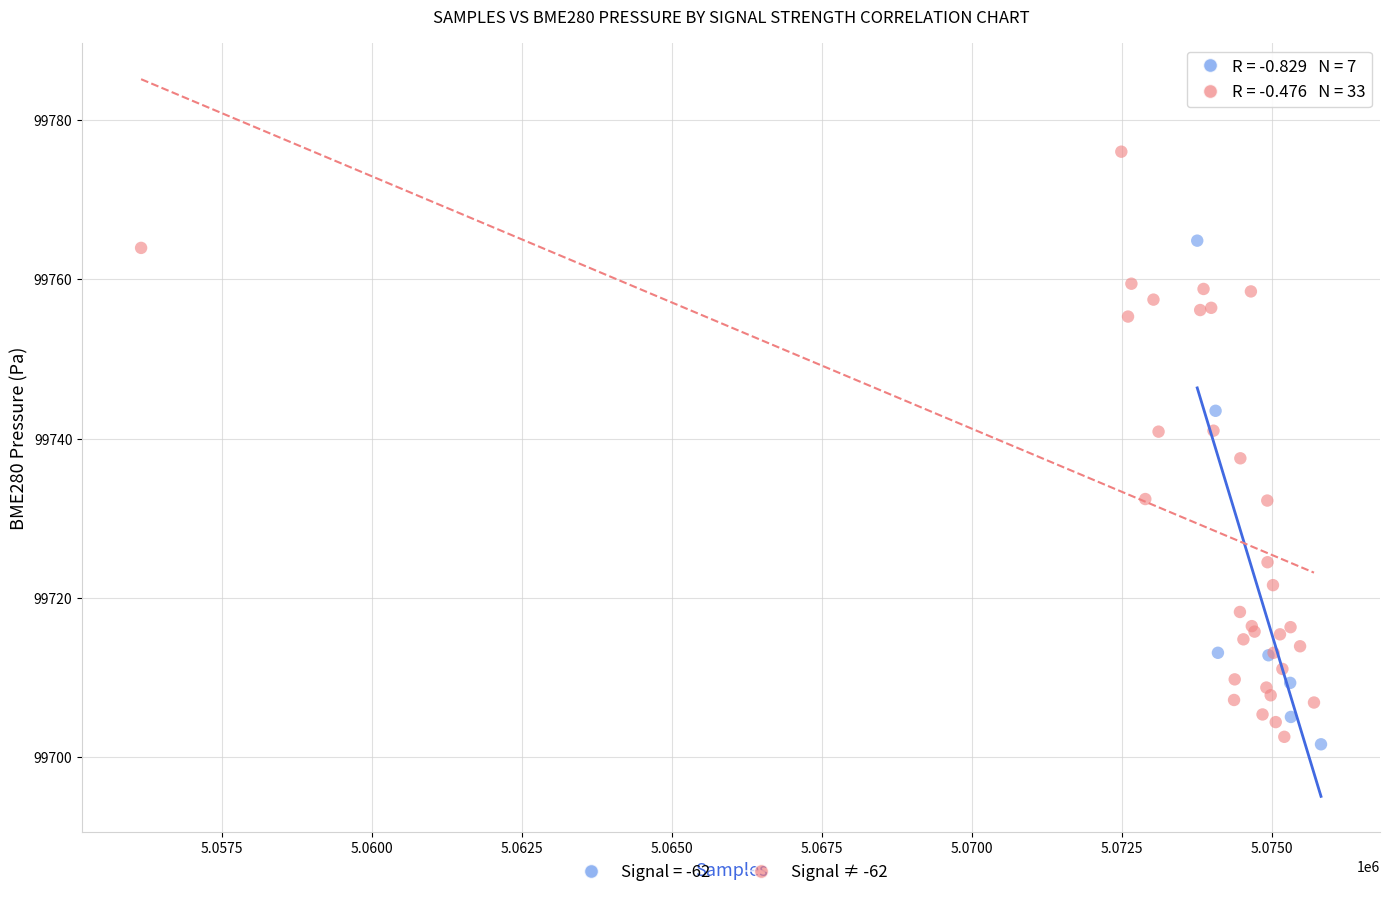

Which series contains the highest Y value?

Signal ≠ -62